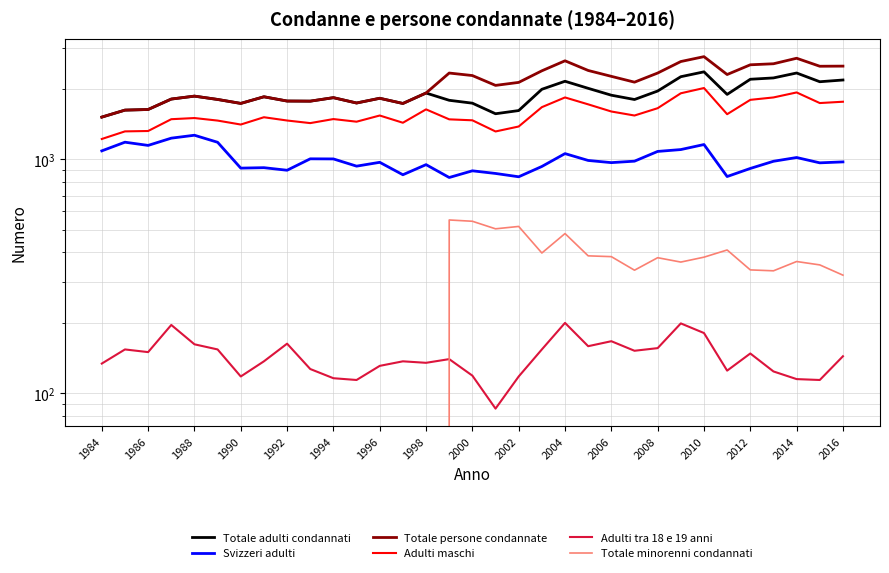

Does the chart display data point markers on the line(s)?

No